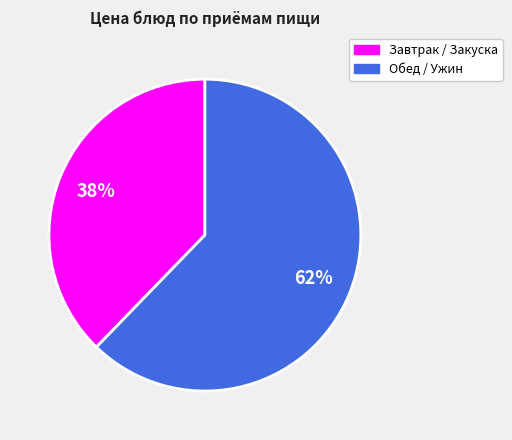

To the nearest percent, what is the average slice percentage?

50%